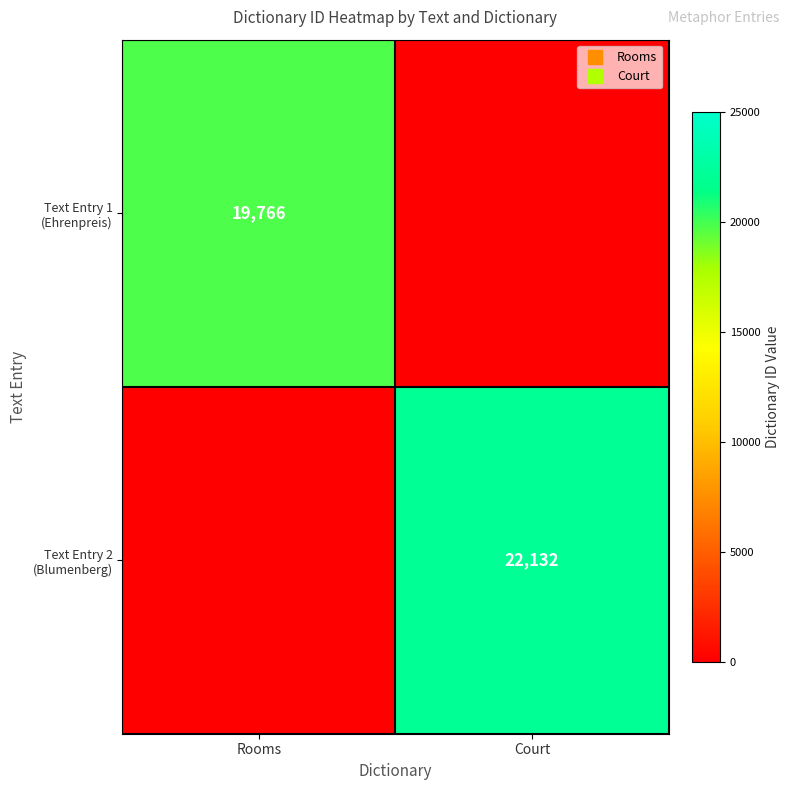

Rank the categories by Text Entry 1 (Ehrenpreis) value from highest to lowest.

Rooms, Court